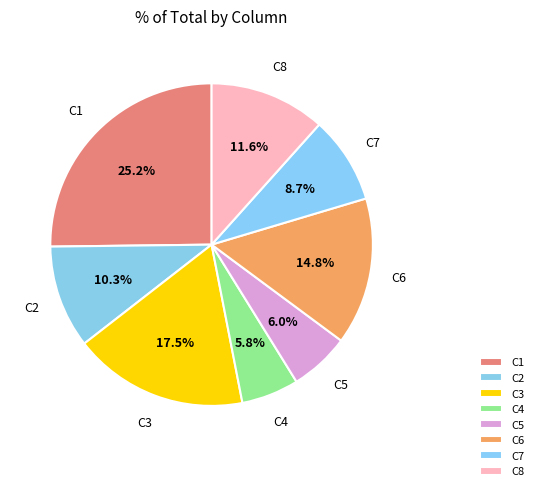

Approximately how many times larger is the value at C1 compared to C2?

2.4